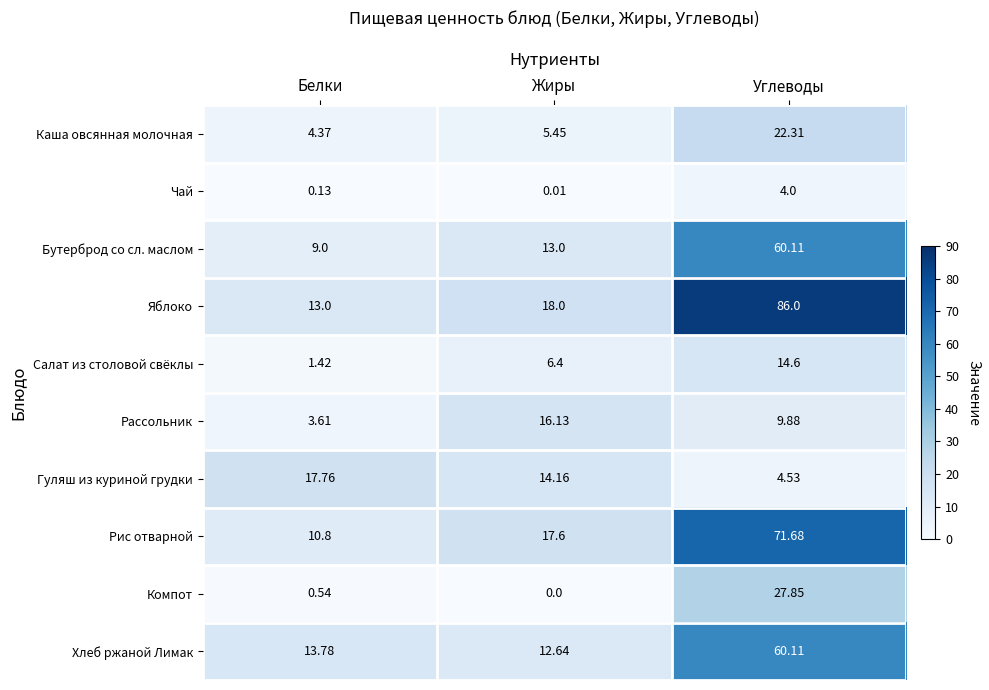

At which category is the sum across all series the highest?

Углеводы